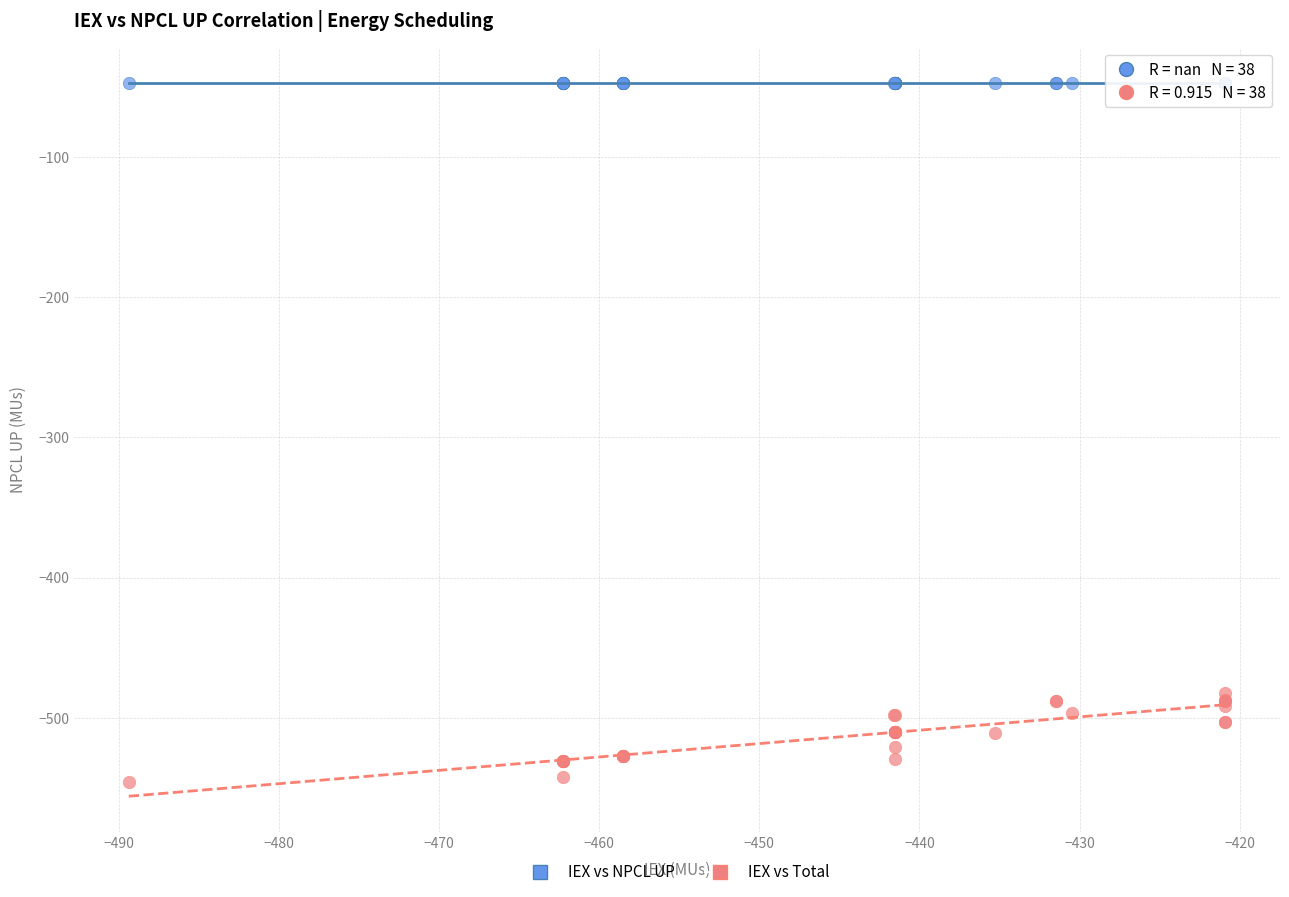

Which series contains the lowest Y value?

IEX vs Total